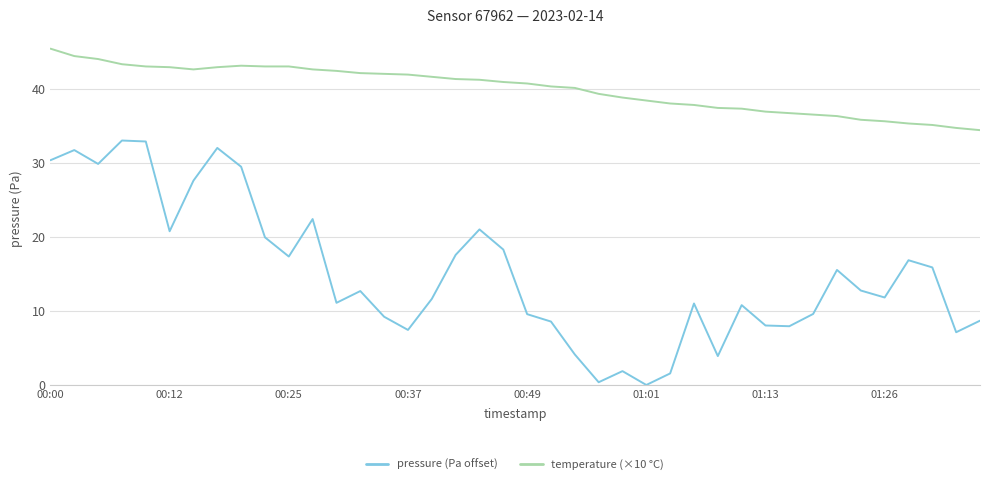

List the series in order of their peak value, highest first.

temperature (×10 °C), pressure (Pa offset)